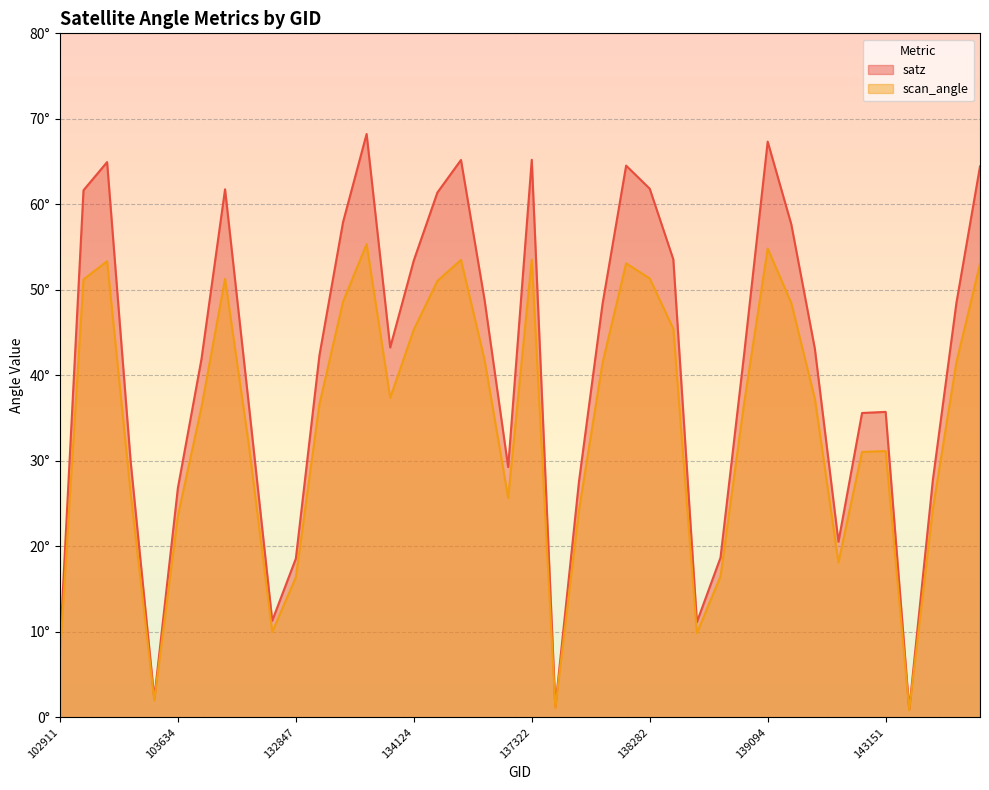

True or false: satz and scan_angle intersect in this chart.

False